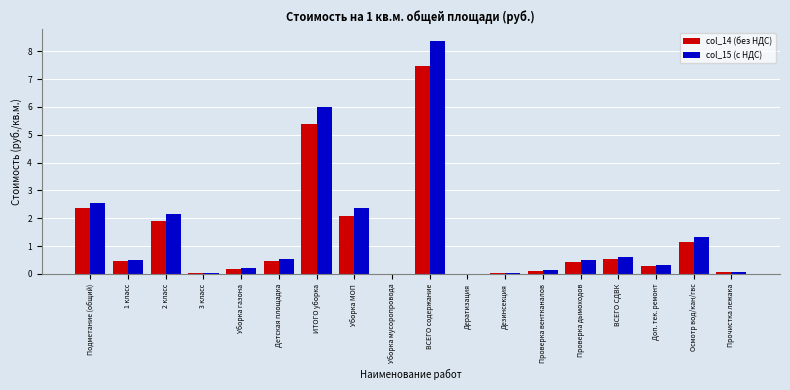

At which category is the sum across all series the highest?

ВСЕГО содержание